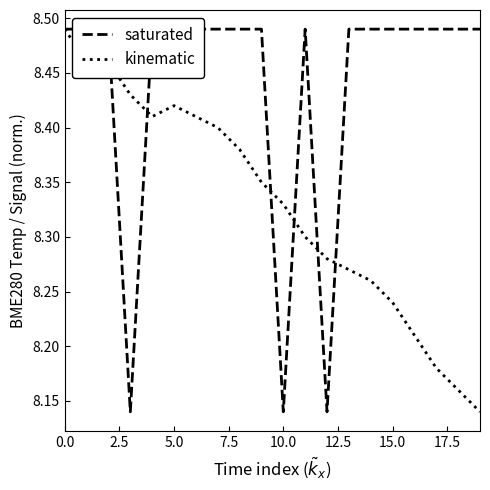

Is the value of saturated at 17 greater than the value of kinematic at 17?

Yes